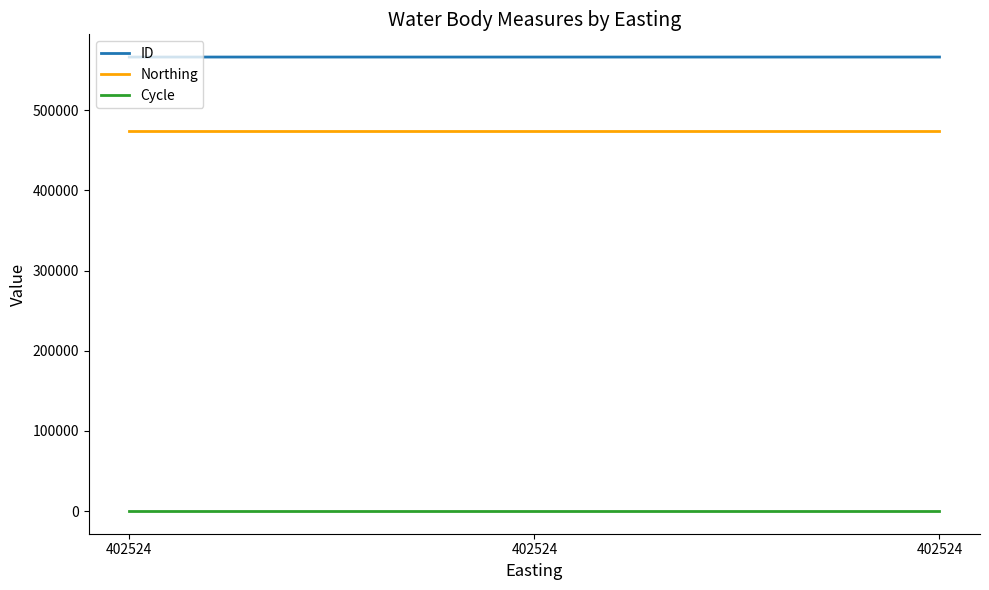

True or false: Cycle has a value of 3 at 402524.

True